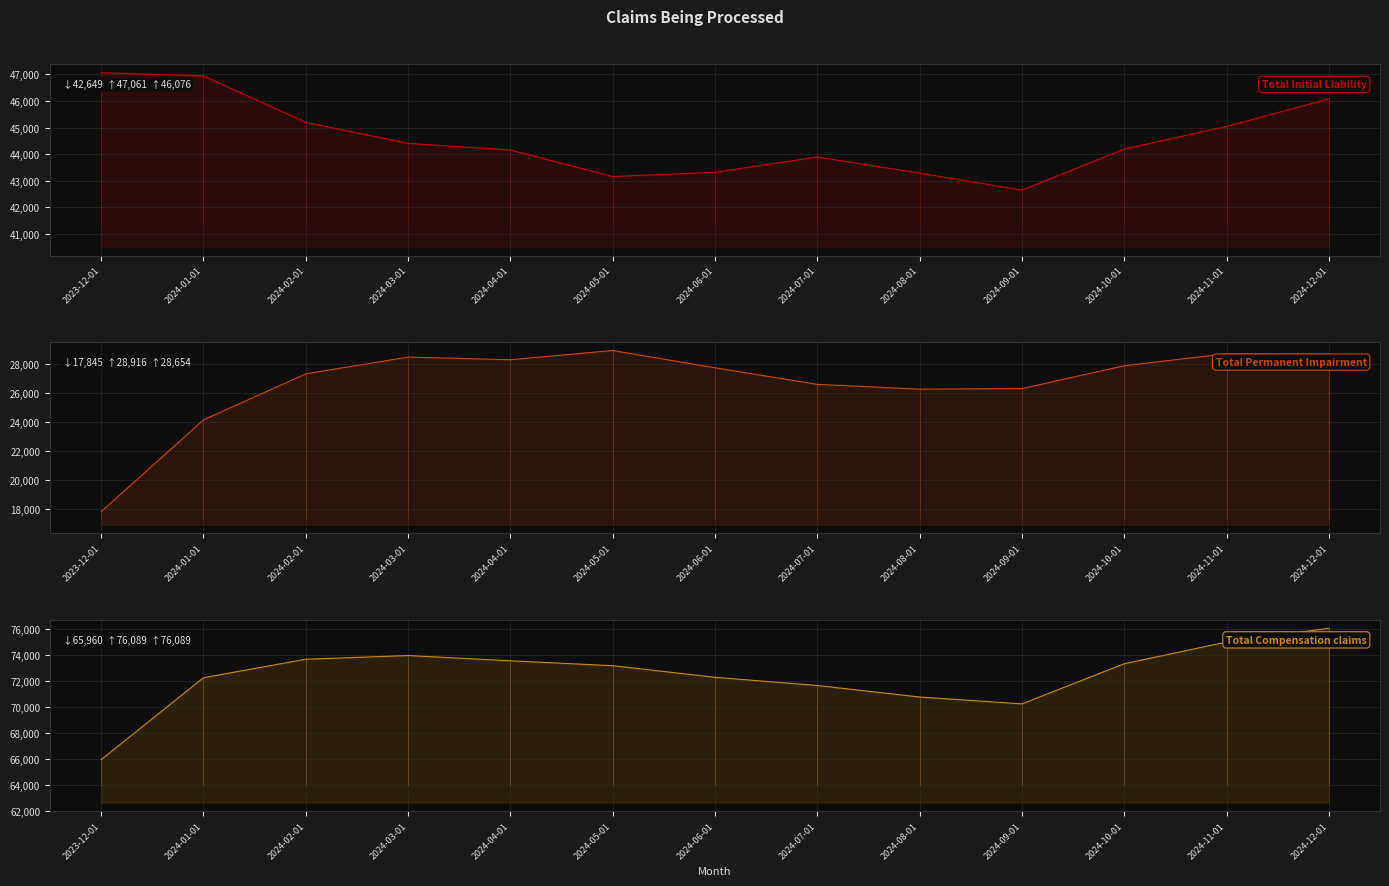

True or false: Total Initial Liability has more than 1 interior local peaks.

False